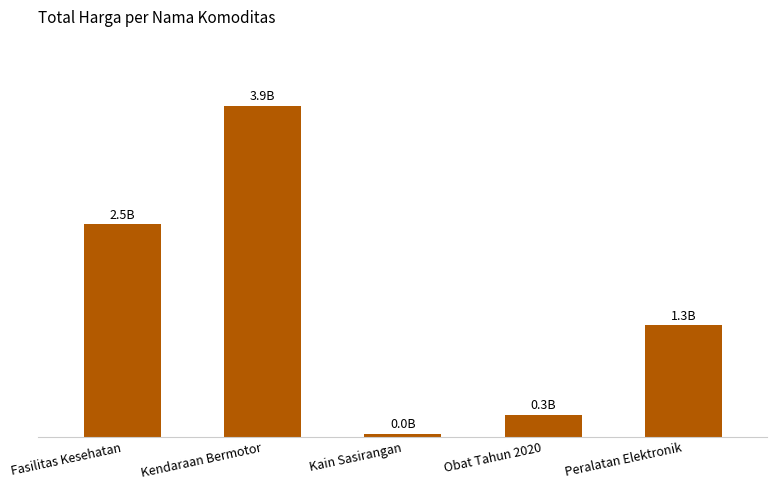

Where is the data nearest to the value 1?

Peralatan Elektronik